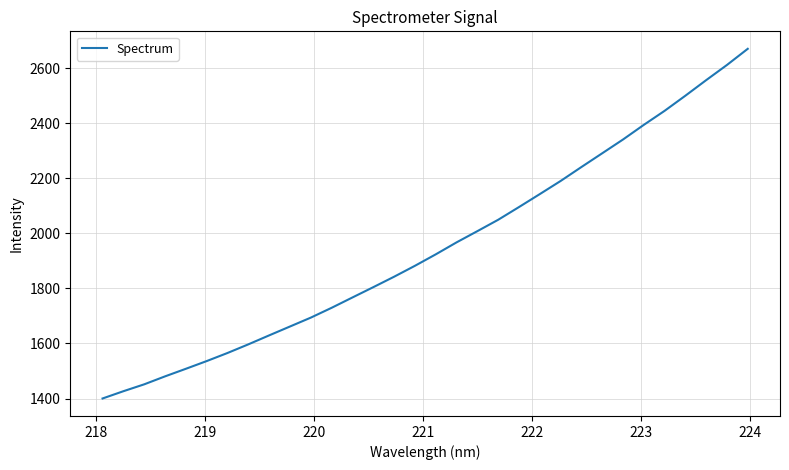

What is the difference between the maximum and minimum values?

1270.4